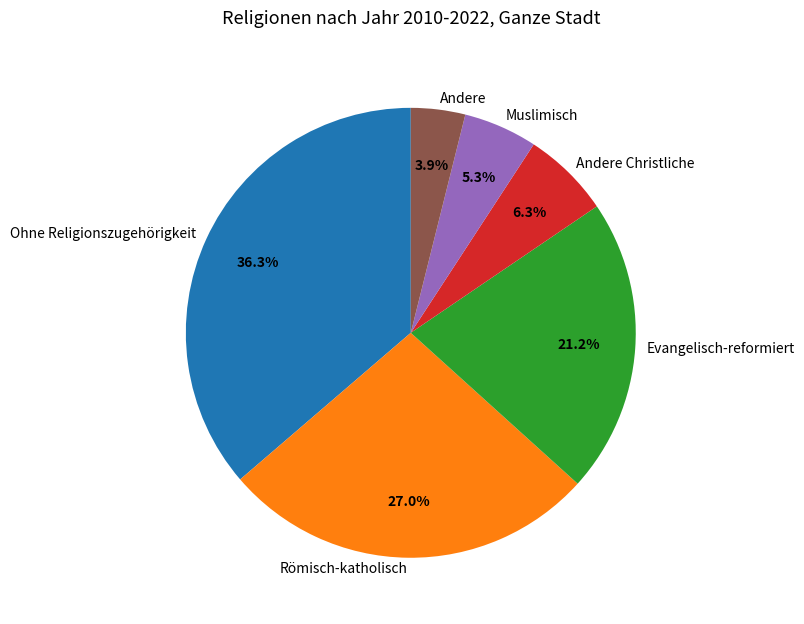

Which slice is the smallest?

Andere